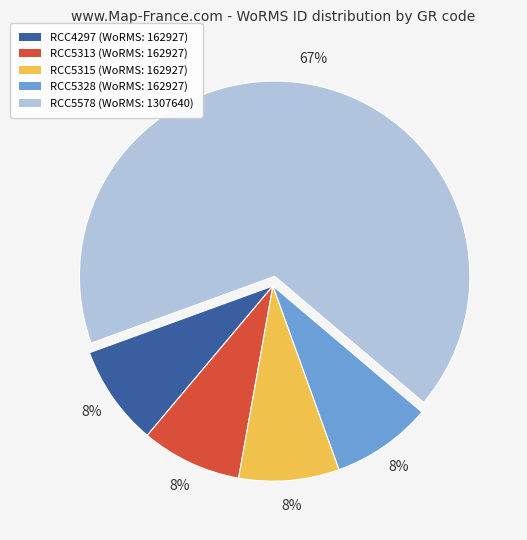

Which category has the biggest portion of the pie?

RCC5578